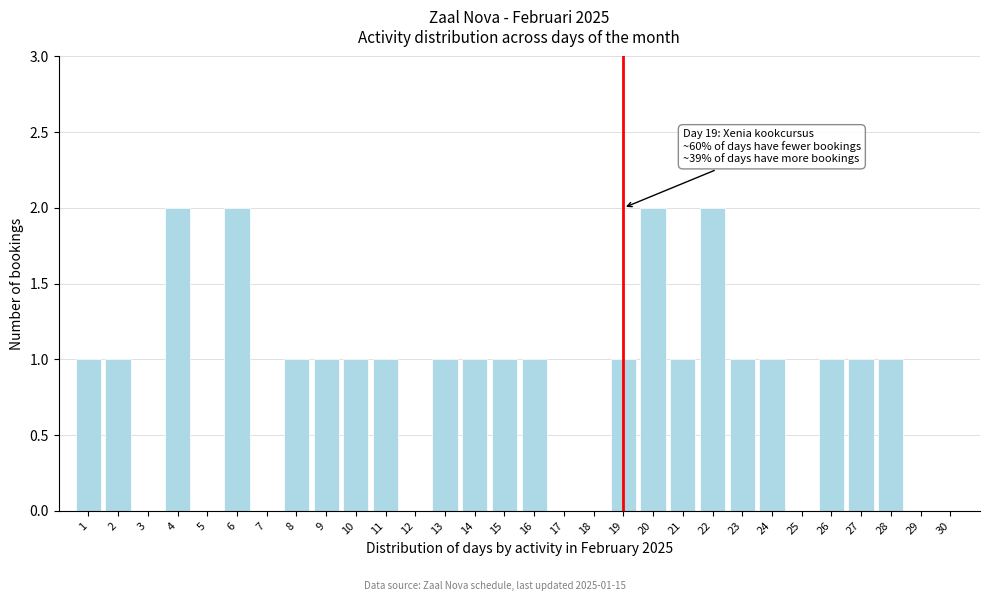

Reading left to right, what are all the values shown in this chart?

1=1	2=1	3=0	4=2	5=0	6=2	7=0	8=1	9=1	10=1	11=1	12=0	13=1	14=1	15=1	16=1	17=0	18=0	19=1	20=2	21=1	22=2	23=1	24=1	25=0	26=1	27=1	28=1	29=0	30=0